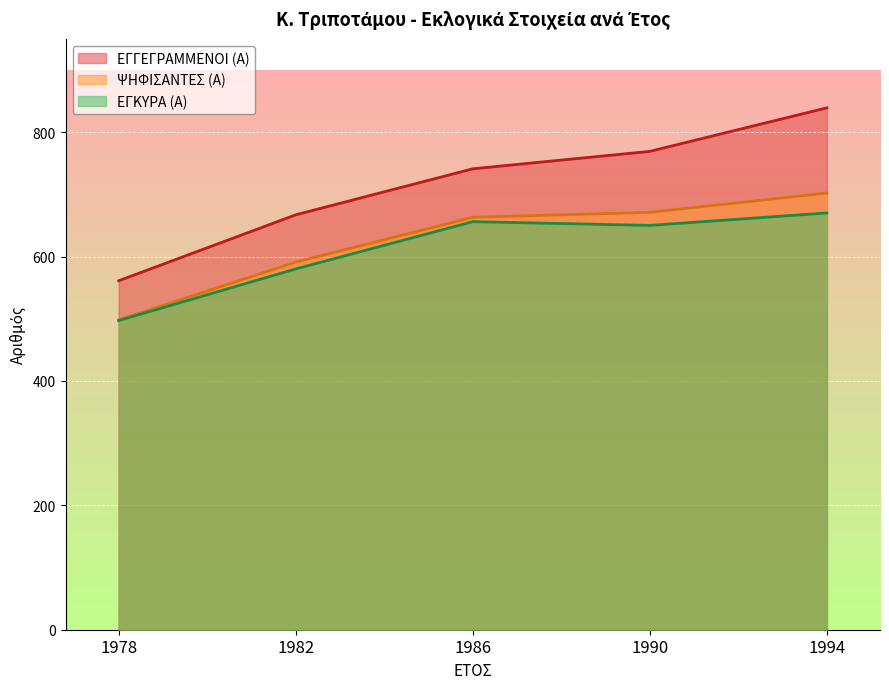

Which series changed the most between 1982 and 1986?

ΕΓΚΥΡΑ (Α)